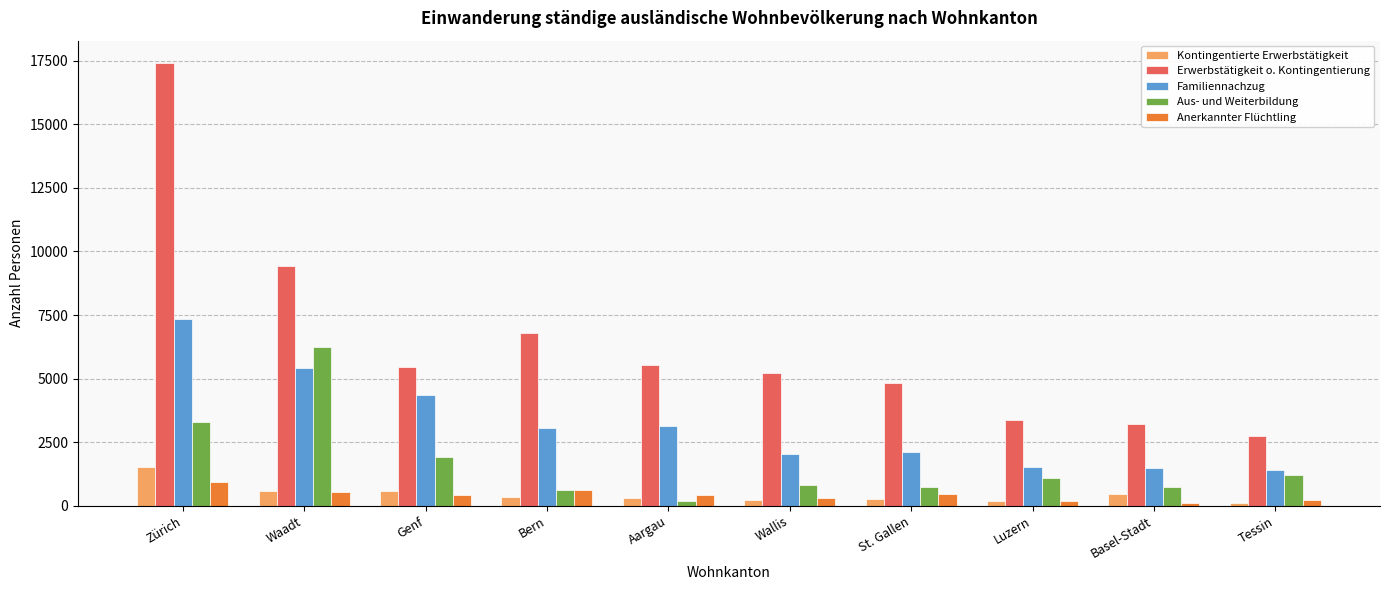

Where is Erwerbstätigkeit o. Kontingentierung nearest to the value 10072?

Waadt